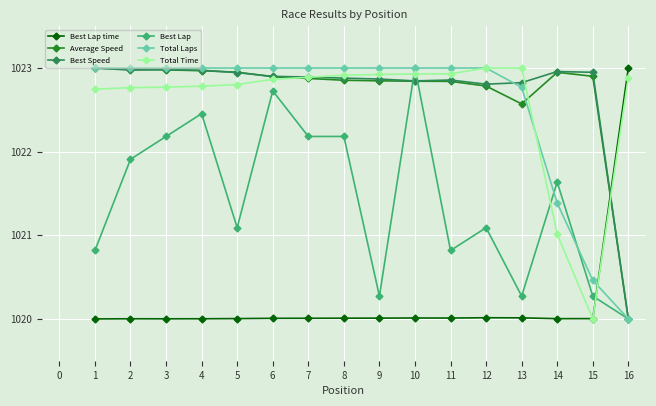

What is the minimum value for Best Lap?

1020.0